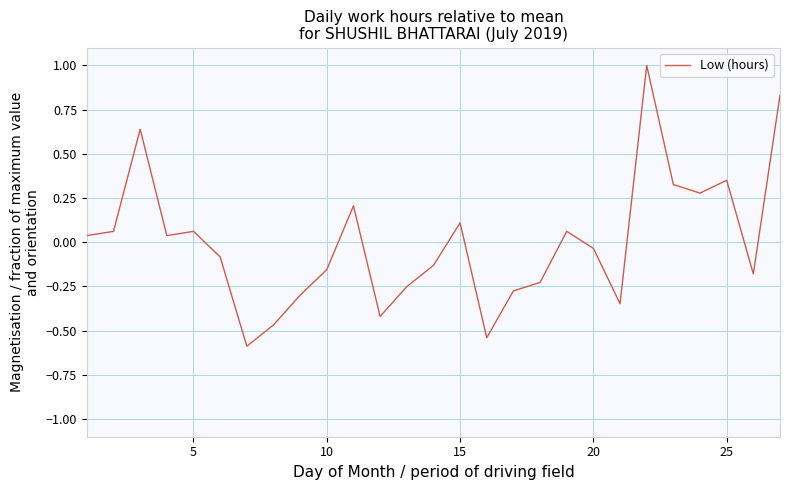

What is the greatest value displayed?

1.0